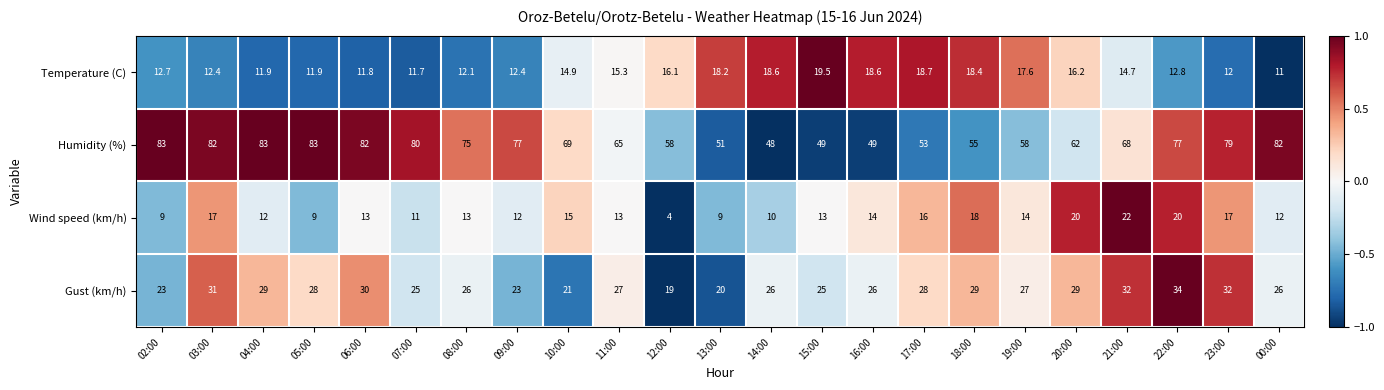

At 11:00, list the series in order from smallest to largest.

Wind speed (km/h), Temperature (C), Gust (km/h), Humidity (%)